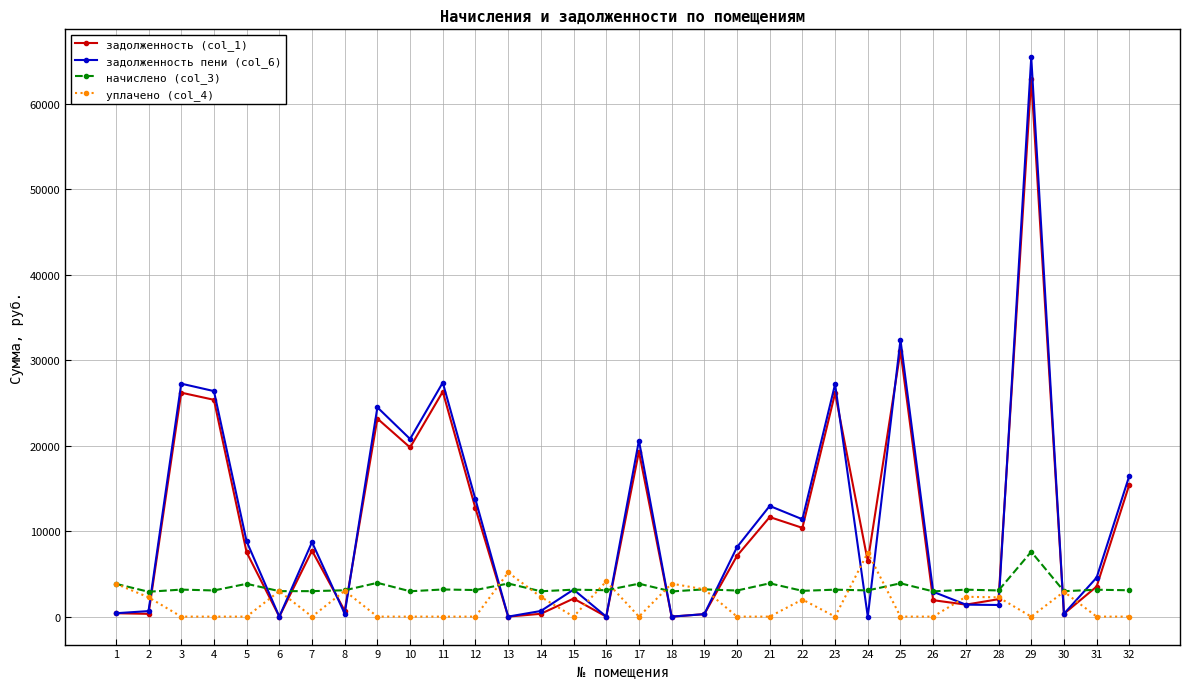

What is the average value of the задолженность пени (col_6) series?

11504.5